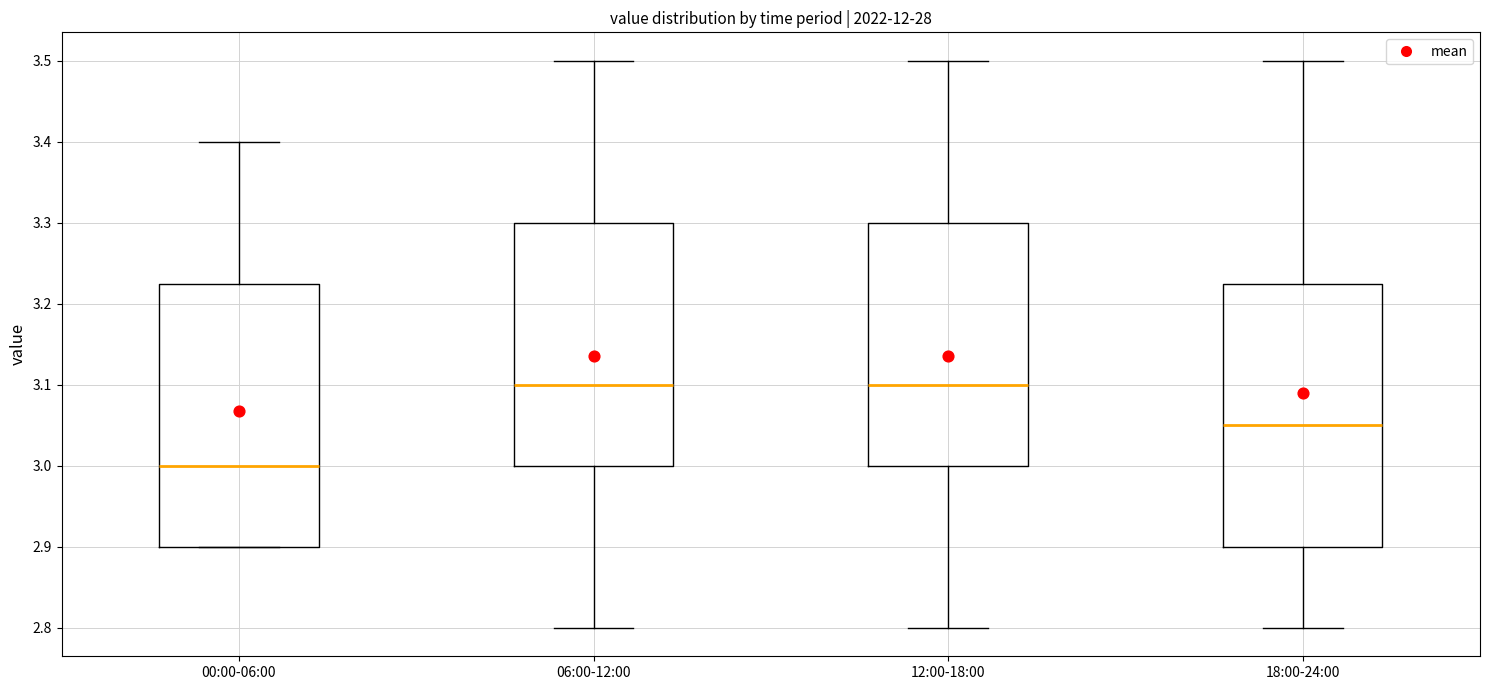

Reading left to right, transcribe this box plot: for each box, give where its median line is, the range the box spans, and where its two whiskers end, as read against the y-axis. The values are not printed on the chart, so give them approximately, as read against the axis.

00:00-06:00: median 3.00, box 2.90 to 3.23, whiskers 2.90 to 3.40
06:00-12:00: median 3.10, box 3.00 to 3.30, whiskers 2.80 to 3.50
12:00-18:00: median 3.10, box 3.00 to 3.30, whiskers 2.80 to 3.50
18:00-24:00: median 3.05, box 2.90 to 3.23, whiskers 2.80 to 3.50